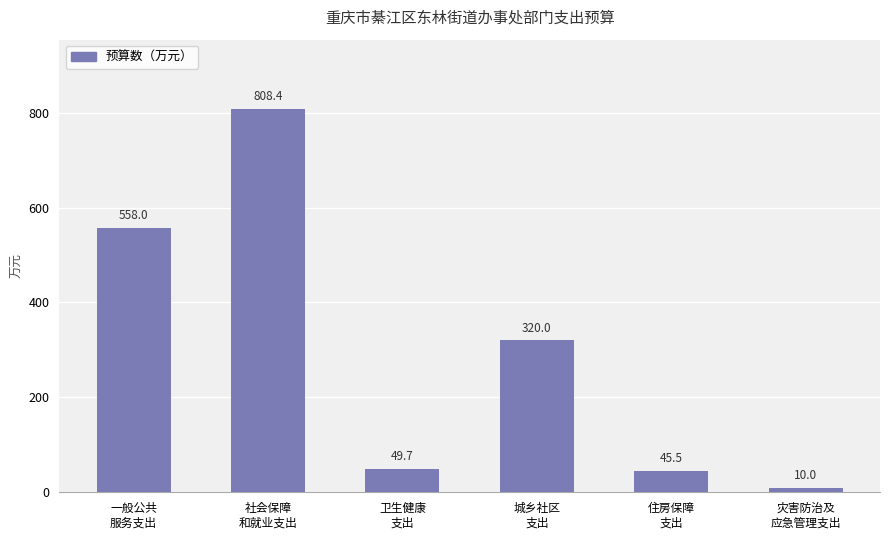

What value does the data have at 城乡社区
支出?

320.0